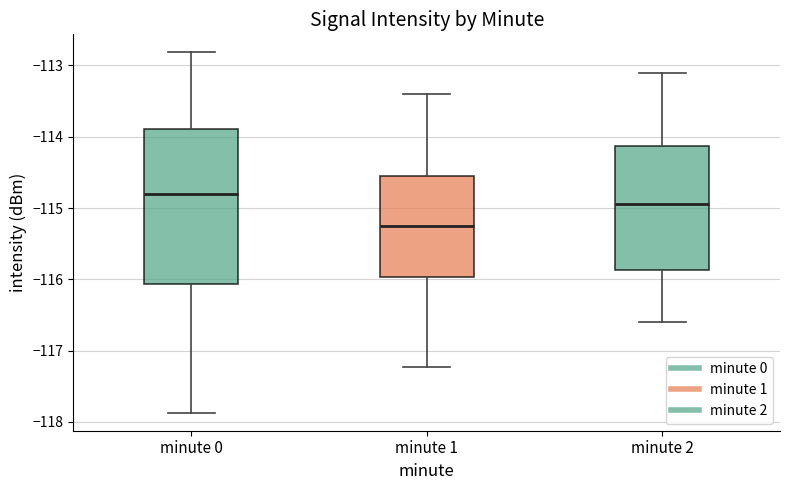

Which box has the highest median line?

minute 0